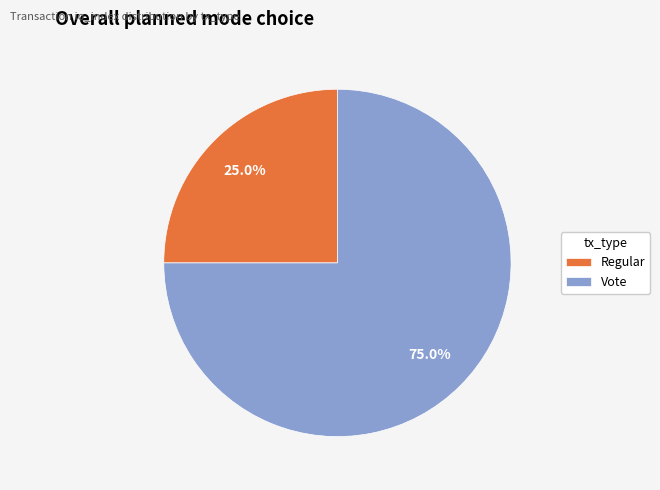

How many slices are in this pie chart?

2